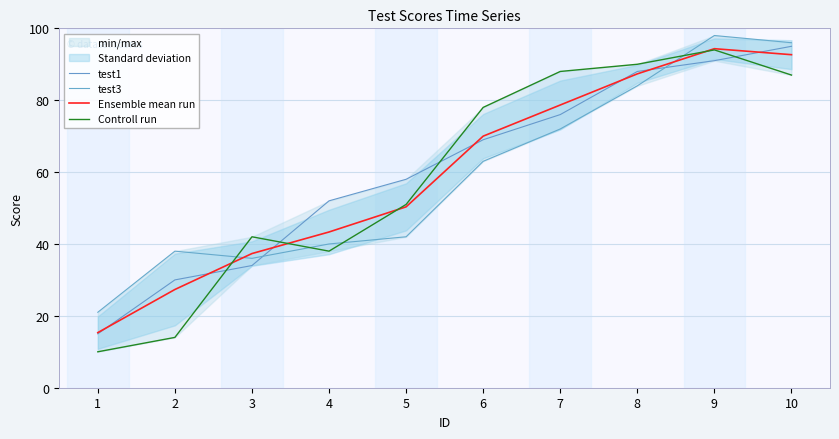

True or false: Ensemble mean run has a value of 65.7 at 5.

False